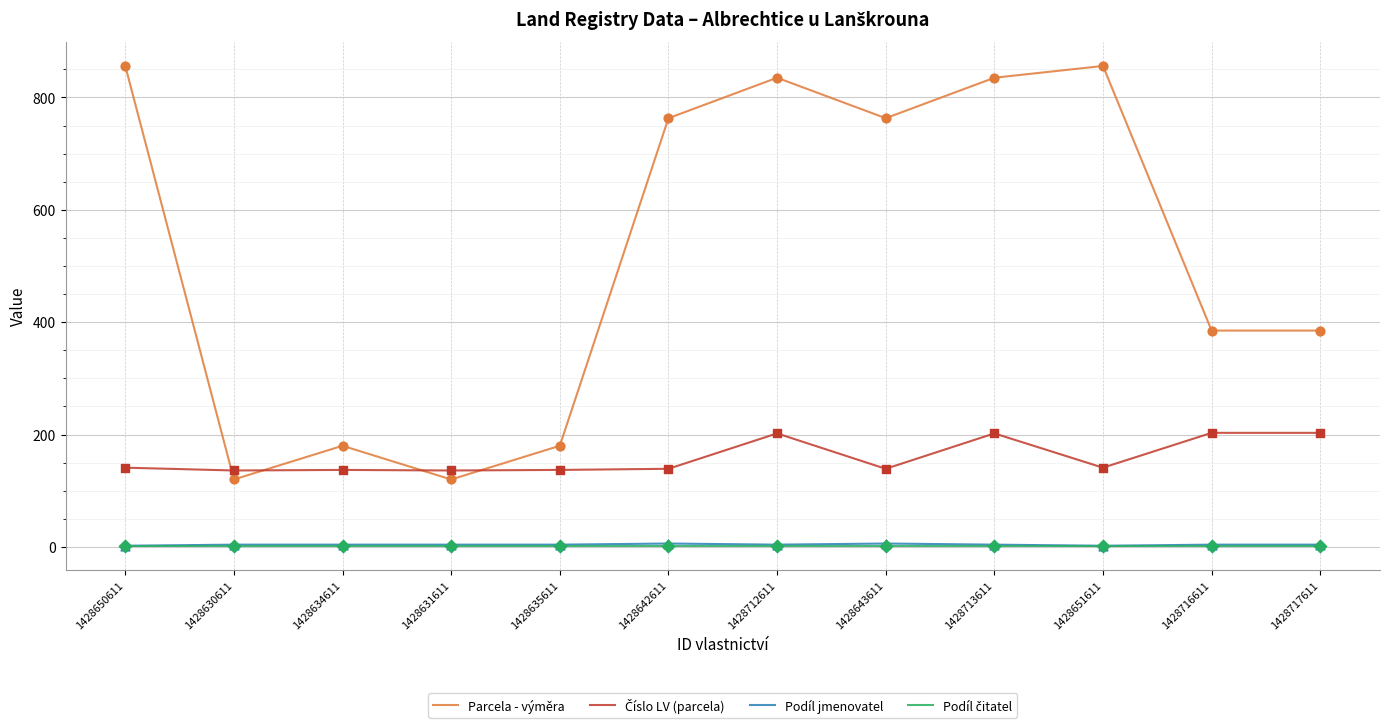

Is it true that Parcela - výměra equals 385 at 1428716611?

True